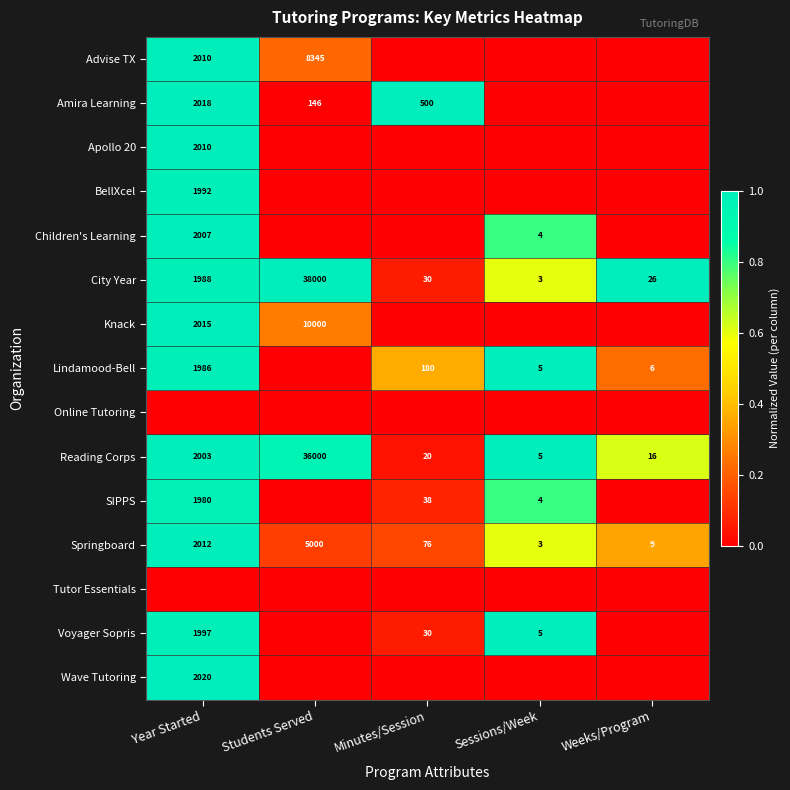

What is the sum of all Reading Corps values?

38044